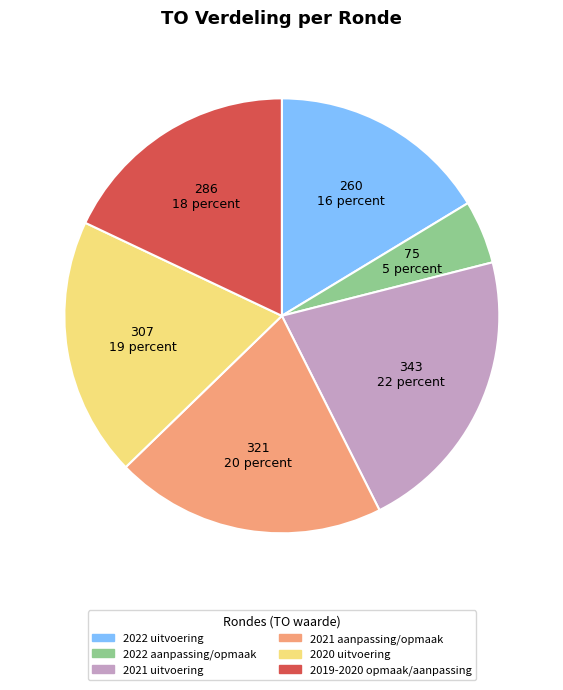

How many segments does this pie chart have?

6